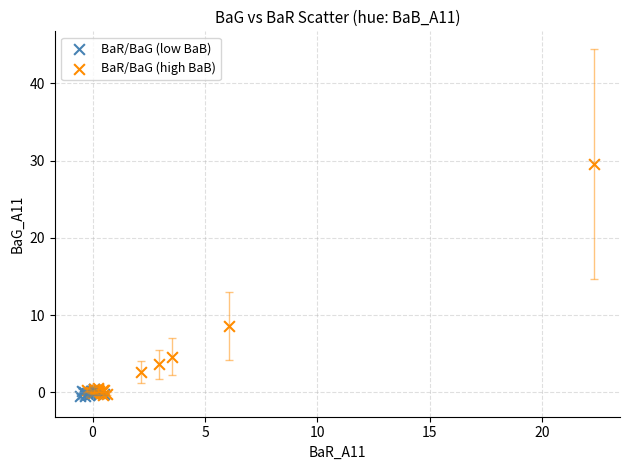

Which series has the widest spread of Y values?

BaR/BaG (high BaB)